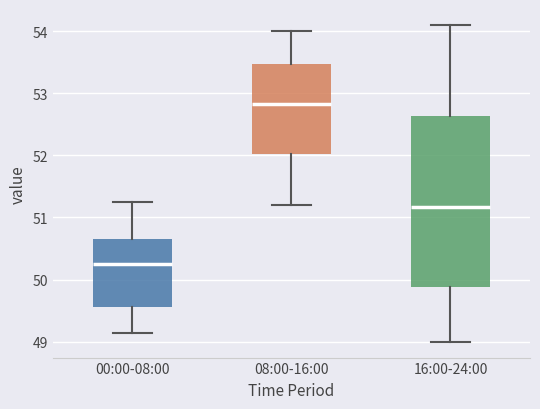

Which box's median line is the highest?

08:00-16:00